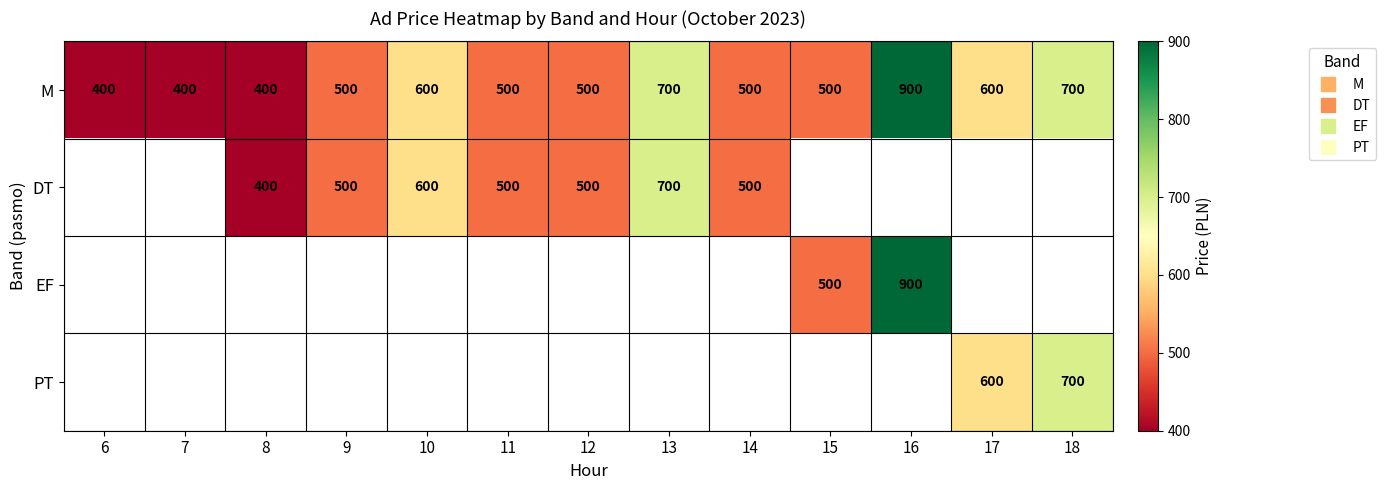

The value of M at 13 is 1209. True or false?

False